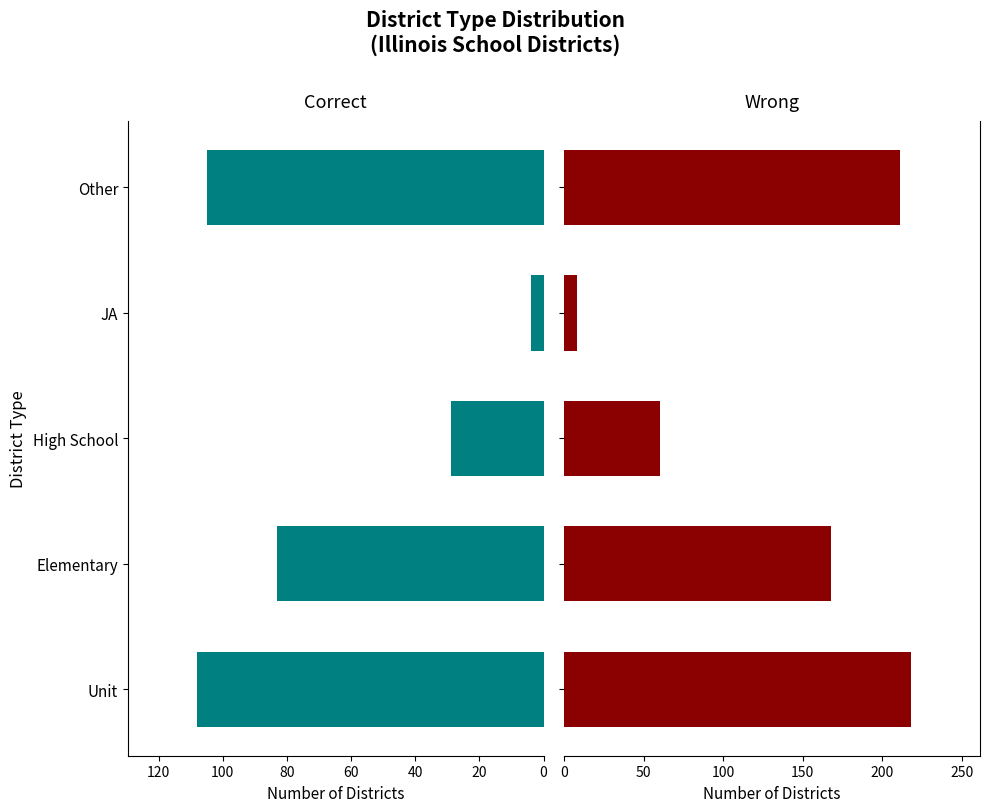

Which series has the largest total across all categories?

Wrong